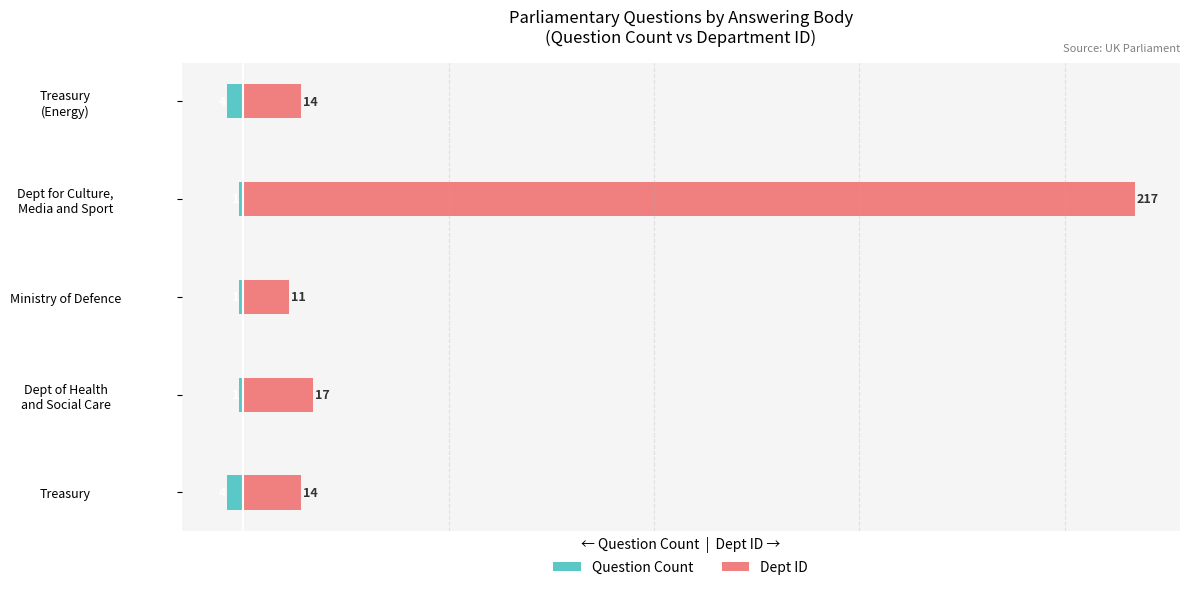

Is the value of Dept ID at Treasury (Energy) greater than the value of Question Count at Treasury (Energy)?

Yes